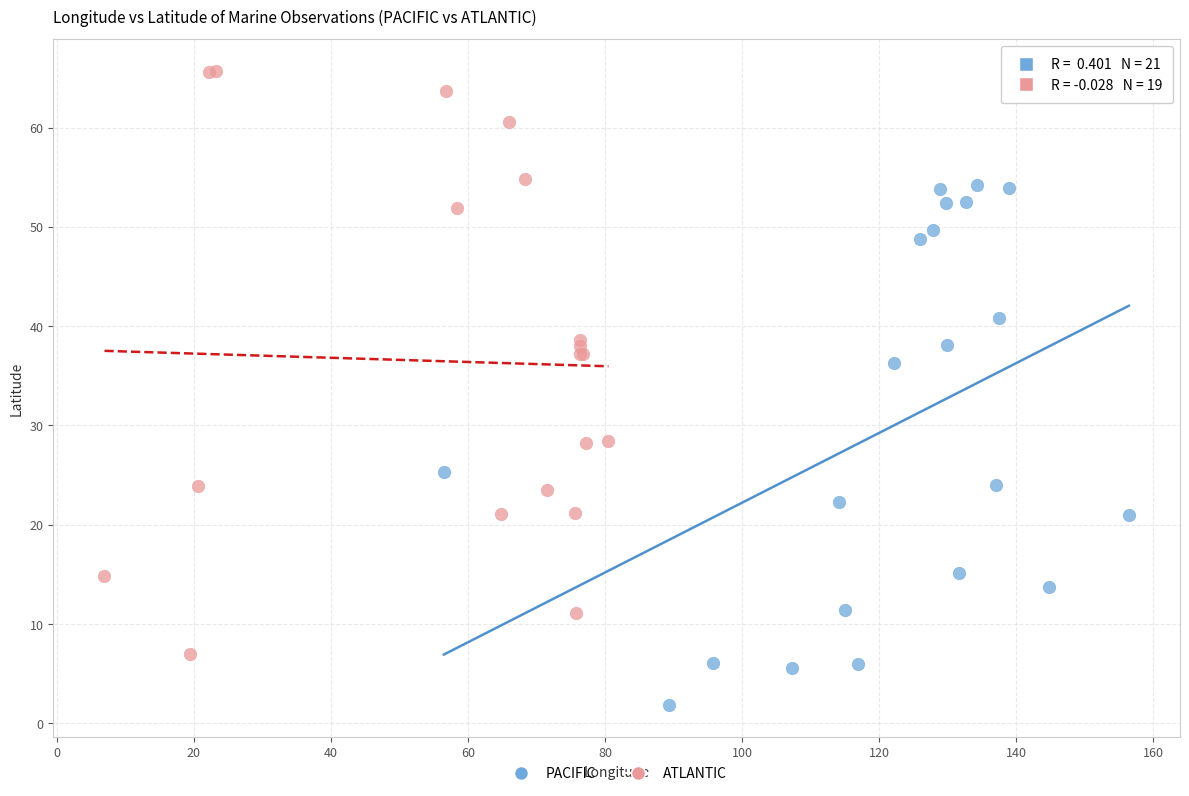

Which series reaches the maximum Y coordinate?

ATLANTIC